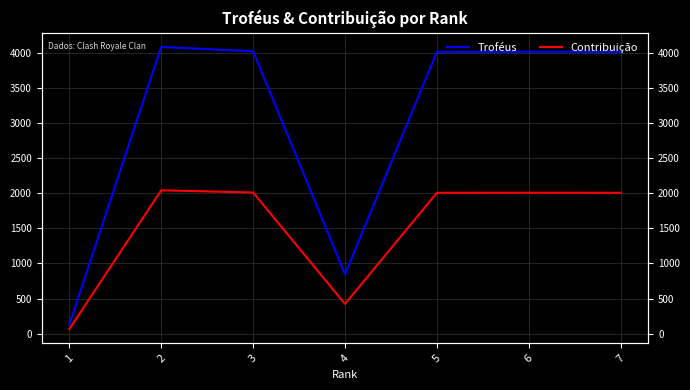

What is the maximum value for Contribuição?

2042